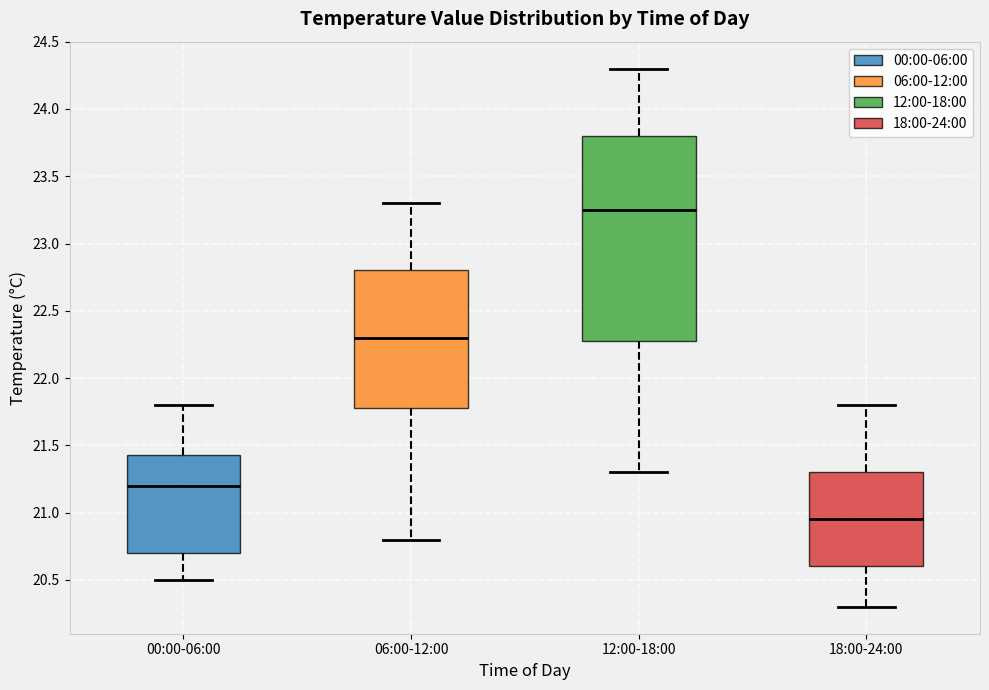

Where is the upper edge of the box for 18:00-24:00 on the y-axis? The values are not printed on the chart, so give them approximately, as read against the axis.

21.30